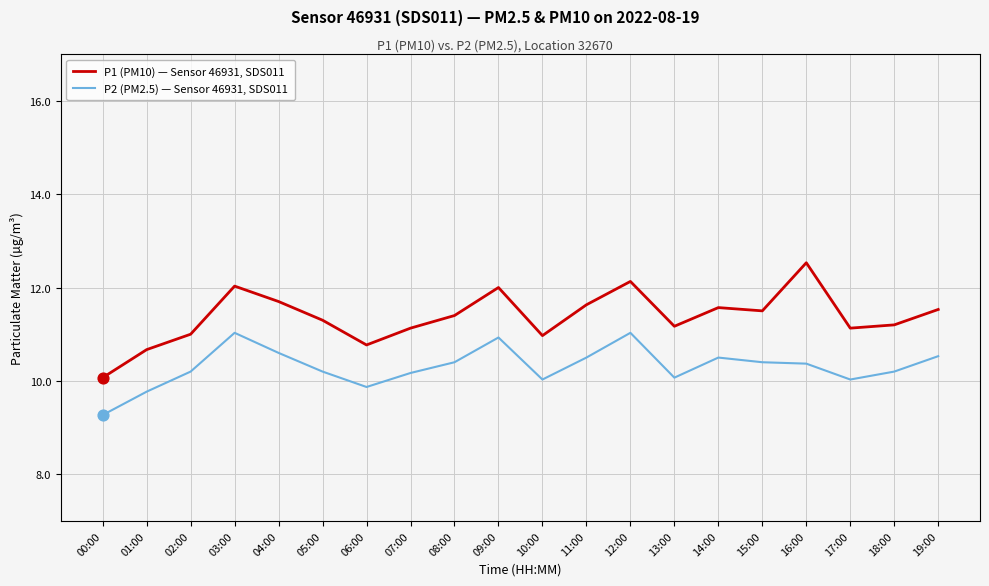

What is the difference between the highest and lowest values at 12:00?

1.1